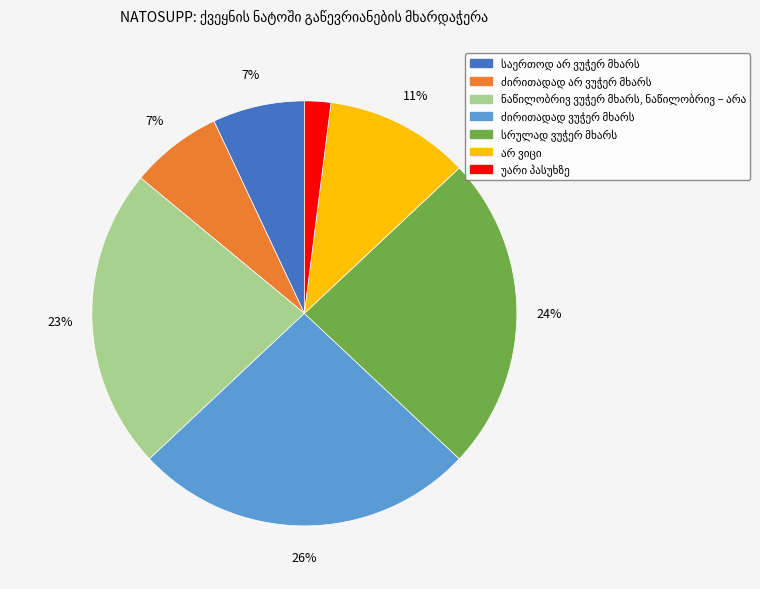

How many segments does this pie chart have?

7